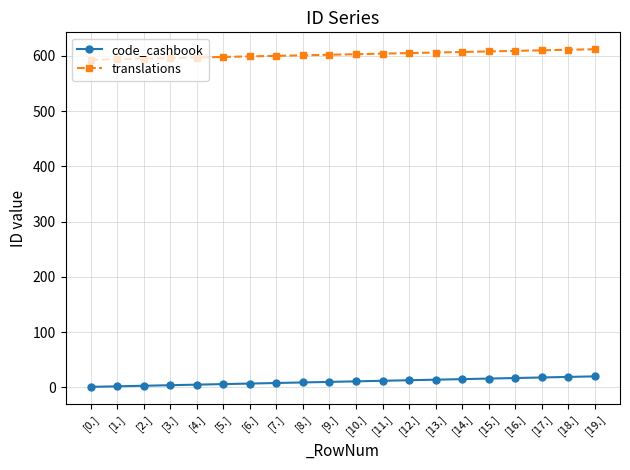

What is the lowest value of the translations series?

593